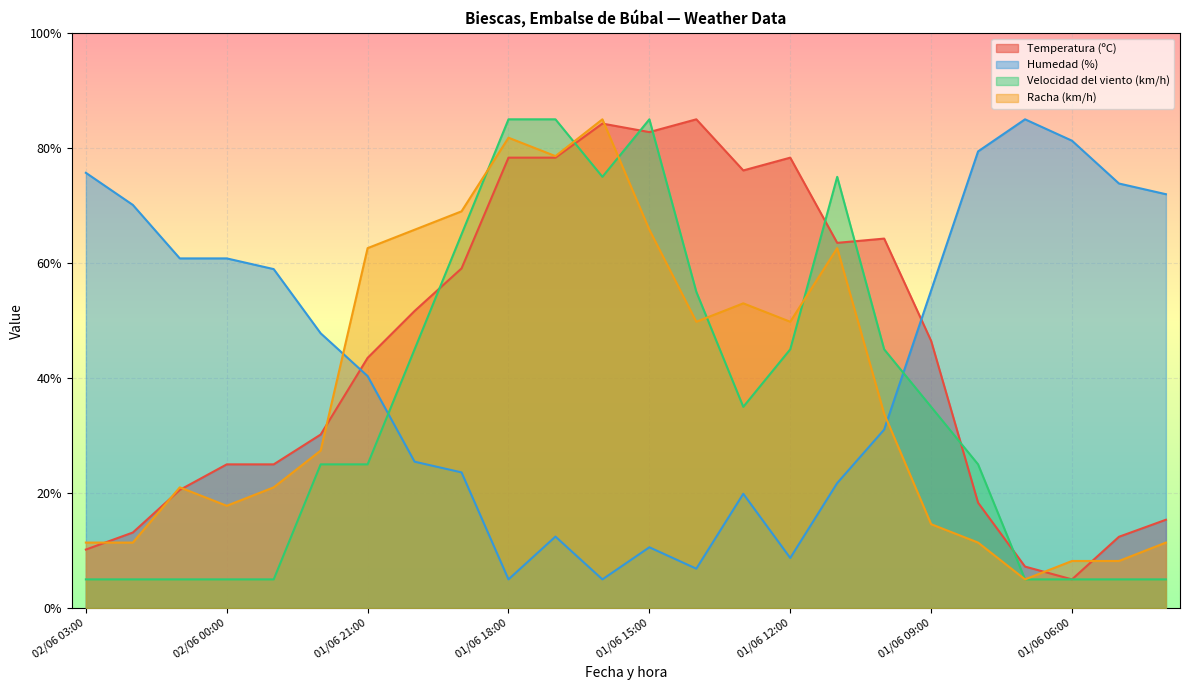

Reading right to left, extract all data points from this chart.

Temperatura (ºC): 01/06 04:00=15.4	01/06 05:00=12.4	01/06 06:00=5.0	01/06 07:00=7.2	01/06 08:00=18.3	01/06 09:00=46.5	01/06 10:00=64.3	01/06 11:00=63.5	01/06 12:00=78.3	01/06 13:00=76.1	01/06 14:00=85.0	01/06 15:00=82.8	01/06 16:00=84.3	01/06 17:00=78.3	01/06 18:00=78.3	01/06 19:00=59.1	01/06 20:00=51.7	01/06 21:00=43.5	01/06 22:00=30.2	01/06 23:00=25.0	02/06 00:00=25.0	02/06 01:00=20.6	02/06 02:00=13.1	02/06 03:00=10.2
Humedad (%): 01/06 04:00=72.0	01/06 05:00=73.8	01/06 06:00=81.3	01/06 07:00=85.0	01/06 08:00=79.4	01/06 09:00=55.2	01/06 10:00=31.0	01/06 11:00=21.7	01/06 12:00=8.7	01/06 13:00=19.9	01/06 14:00=6.9	01/06 15:00=10.6	01/06 16:00=5.0	01/06 17:00=12.4	01/06 18:00=5.0	01/06 19:00=23.6	01/06 20:00=25.5	01/06 21:00=40.3	01/06 22:00=47.8	01/06 23:00=59.0	02/06 00:00=60.8	02/06 01:00=60.8	02/06 02:00=70.1	02/06 03:00=75.7
Velocidad del viento (km/h): 01/06 04:00=5.0	01/06 05:00=5.0	01/06 06:00=5.0	01/06 07:00=5.0	01/06 08:00=25.0	01/06 09:00=35.0	01/06 10:00=45.0	01/06 11:00=75.0	01/06 12:00=45.0	01/06 13:00=35.0	01/06 14:00=55.0	01/06 15:00=85.0	01/06 16:00=75.0	01/06 17:00=85.0	01/06 18:00=85.0	01/06 19:00=65.0	01/06 20:00=45.0	01/06 21:00=25.0	01/06 22:00=25.0	01/06 23:00=5.0	02/06 00:00=5.0	02/06 01:00=5.0	02/06 02:00=5.0	02/06 03:00=5.0
Racha (km/h): 01/06 04:00=11.4	01/06 05:00=8.2	01/06 06:00=8.2	01/06 07:00=5.0	01/06 08:00=11.4	01/06 09:00=14.6	01/06 10:00=33.8	01/06 11:00=62.6	01/06 12:00=49.8	01/06 13:00=53.0	01/06 14:00=49.8	01/06 15:00=65.8	01/06 16:00=85.0	01/06 17:00=78.6	01/06 18:00=81.8	01/06 19:00=69.0	01/06 20:00=65.8	01/06 21:00=62.6	01/06 22:00=27.4	01/06 23:00=21.0	02/06 00:00=17.8	02/06 01:00=21.0	02/06 02:00=11.4	02/06 03:00=11.4